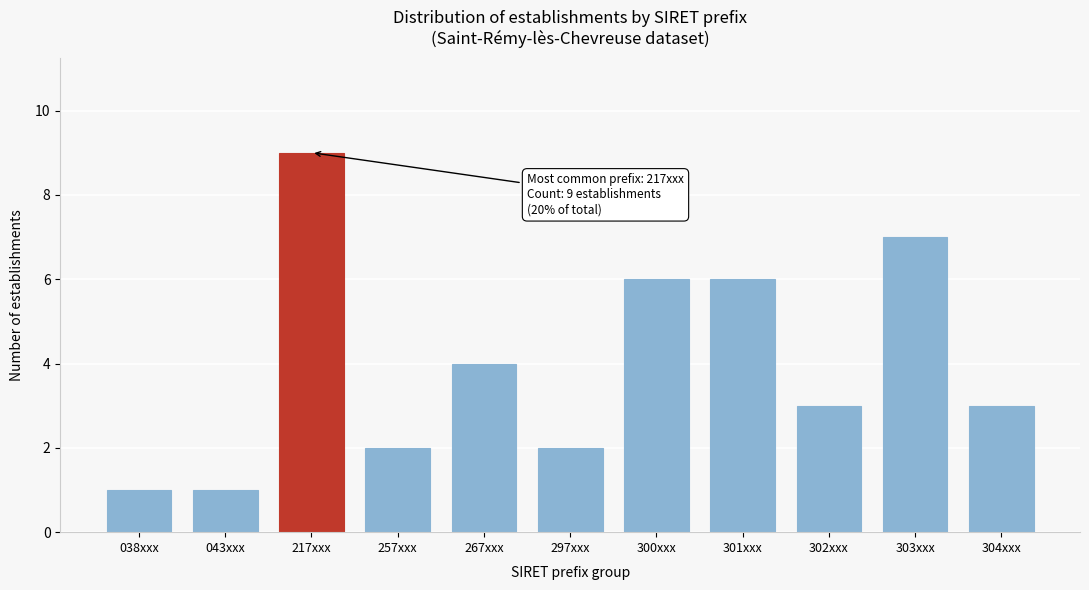

Reading right to left, list all the values displayed in this chart.

304xxx=3	303xxx=7	302xxx=3	301xxx=6	300xxx=6	297xxx=2	267xxx=4	257xxx=2	217xxx=9	043xxx=1	038xxx=1